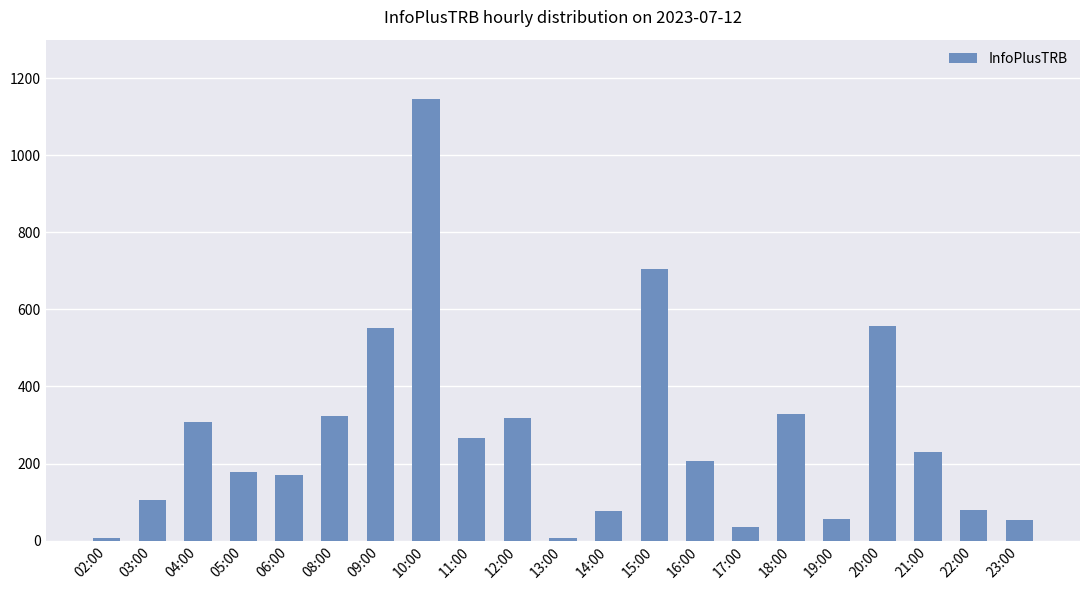

What position from the left is 23:00?

21